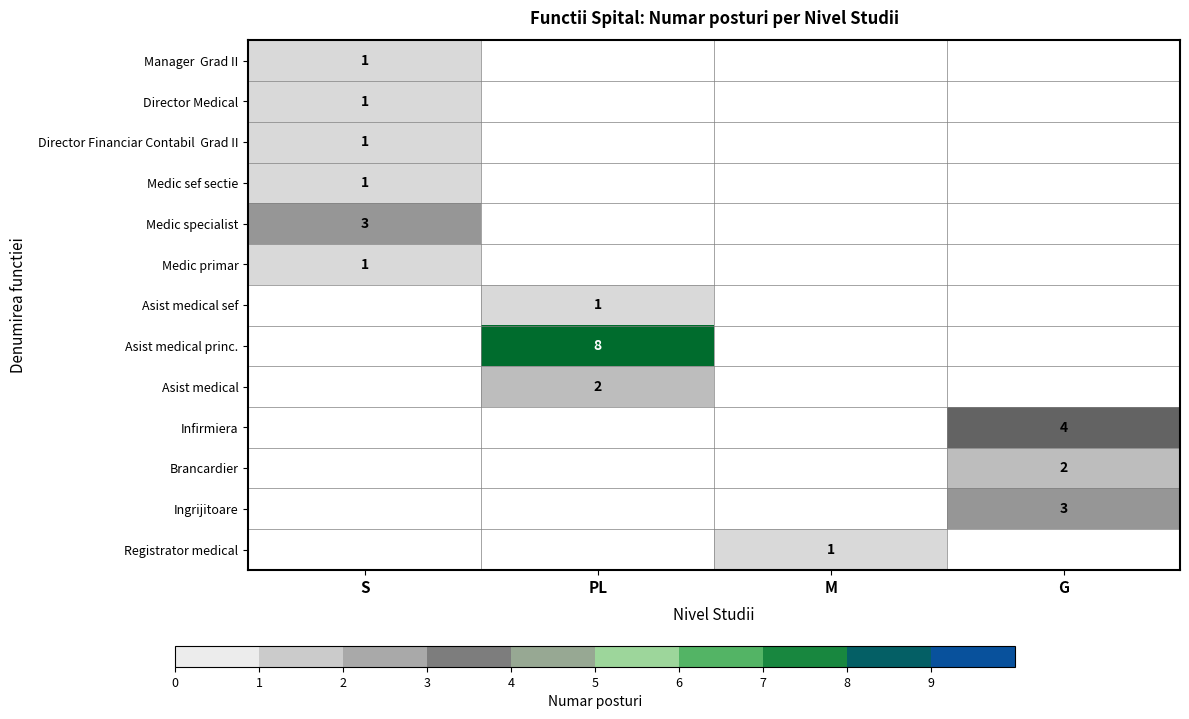

List the labels in order of Manager Grad II value, largest first.

S, PL, M, G